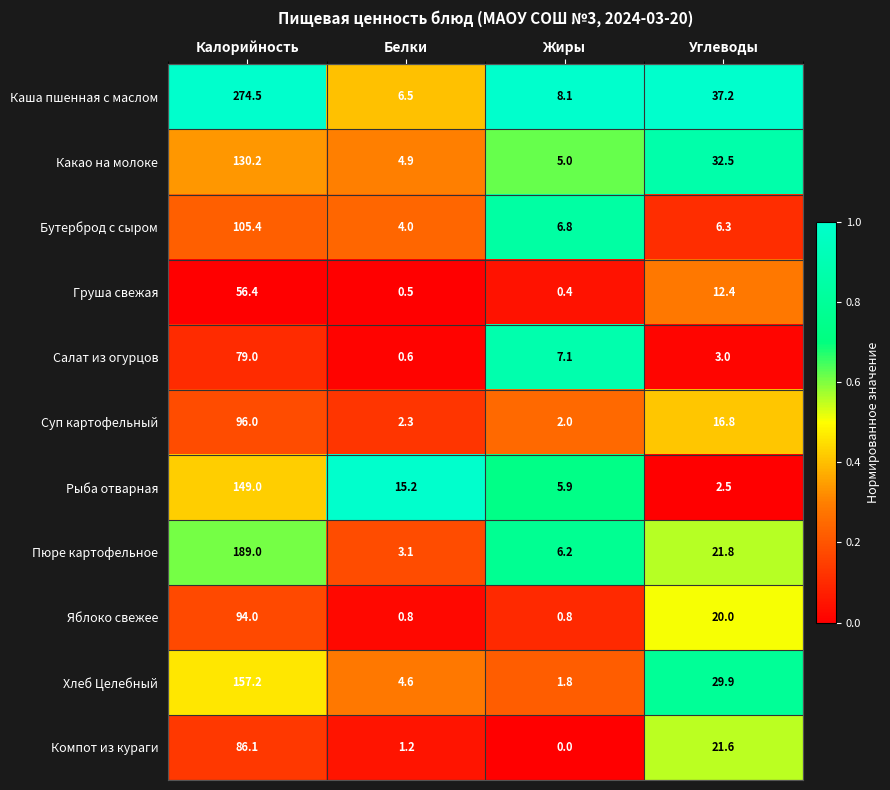

What is the sum of all Хлеб Целебный values?

193.5